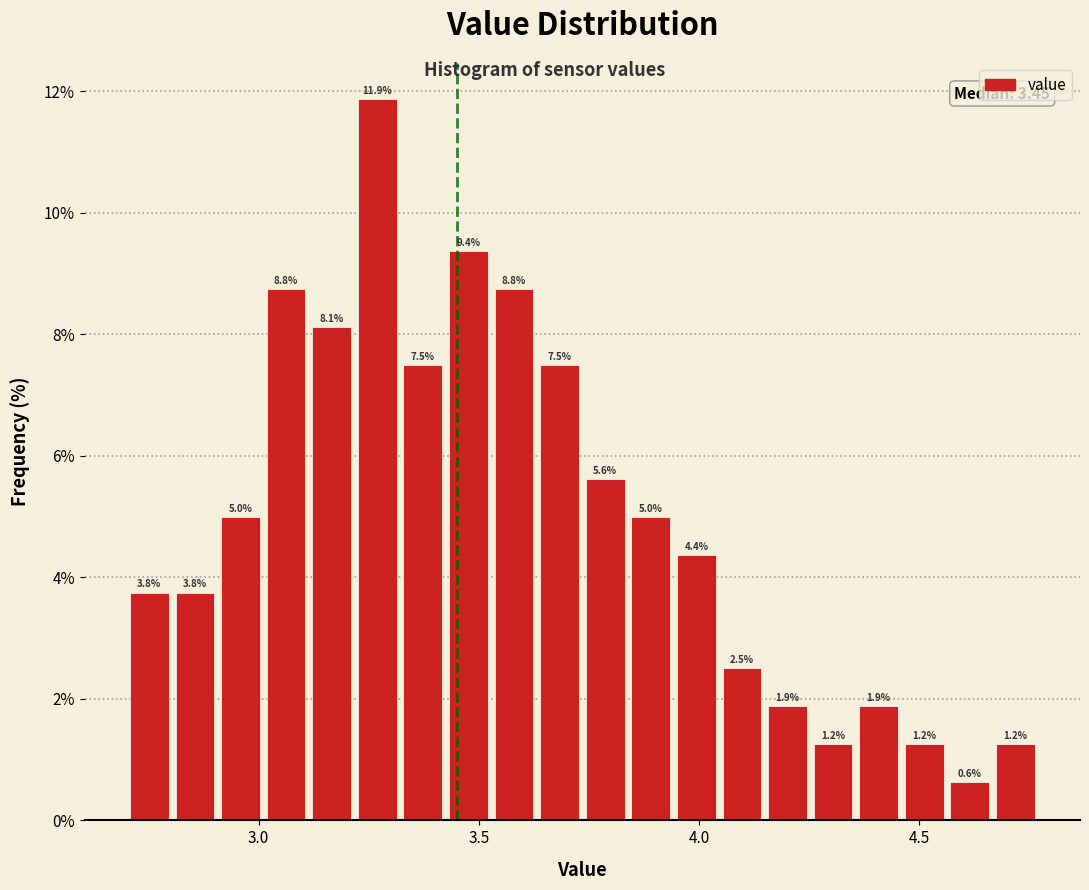

Around what value on the x-axis is the tallest bar? Give the approximate position of its centre, as read against the axis.

3.25